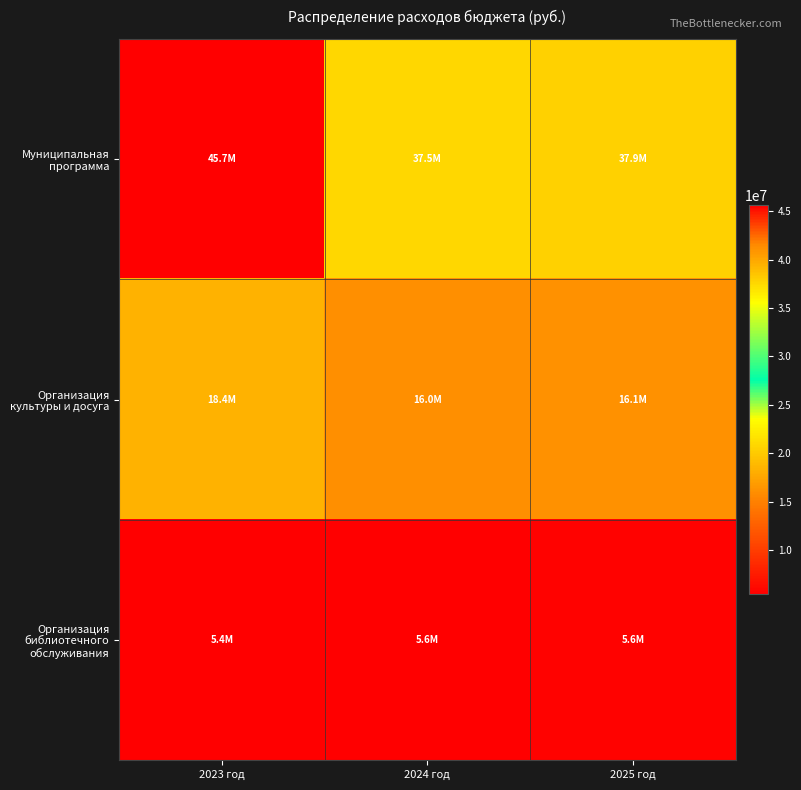

Which series changed the most between 2023 год and 2025 год?

Муниципальная программа